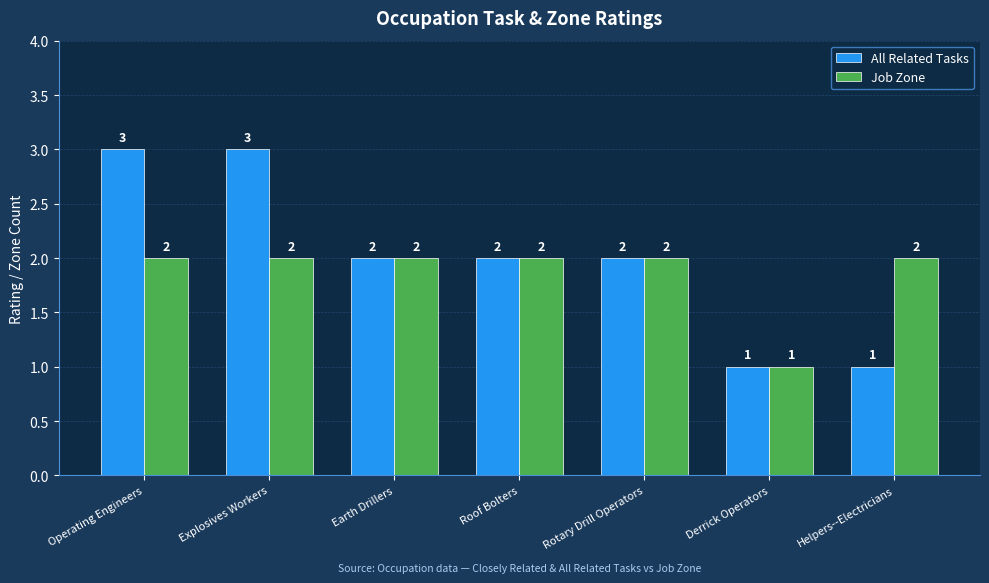

How many distinct data groups are displayed?

2